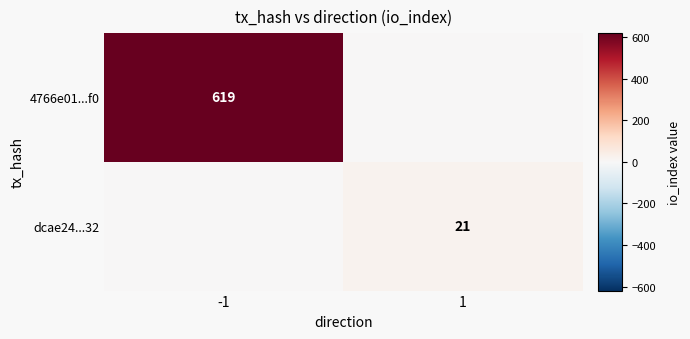

Is the value of 4766e01...f0 at -1 greater than the value of dcae24...32 at 1?

Yes